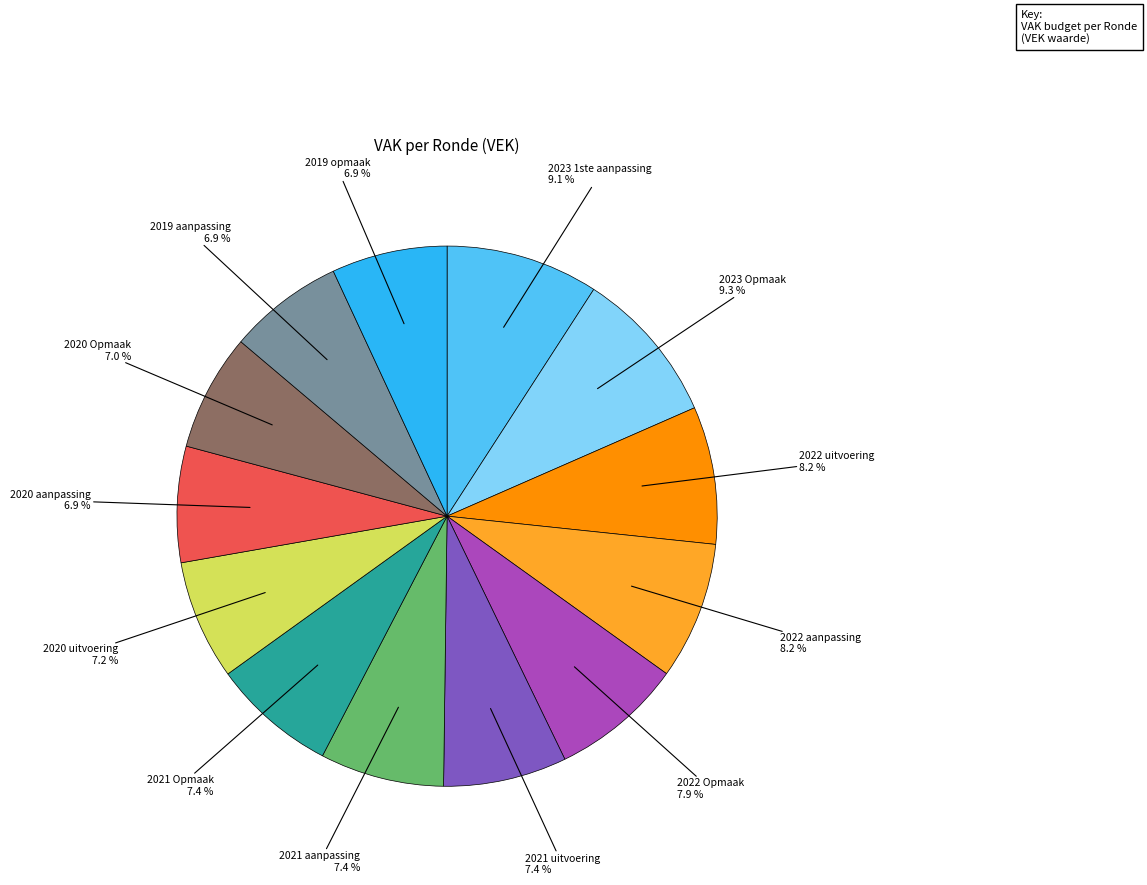

Is there a majority slice in this chart?

No